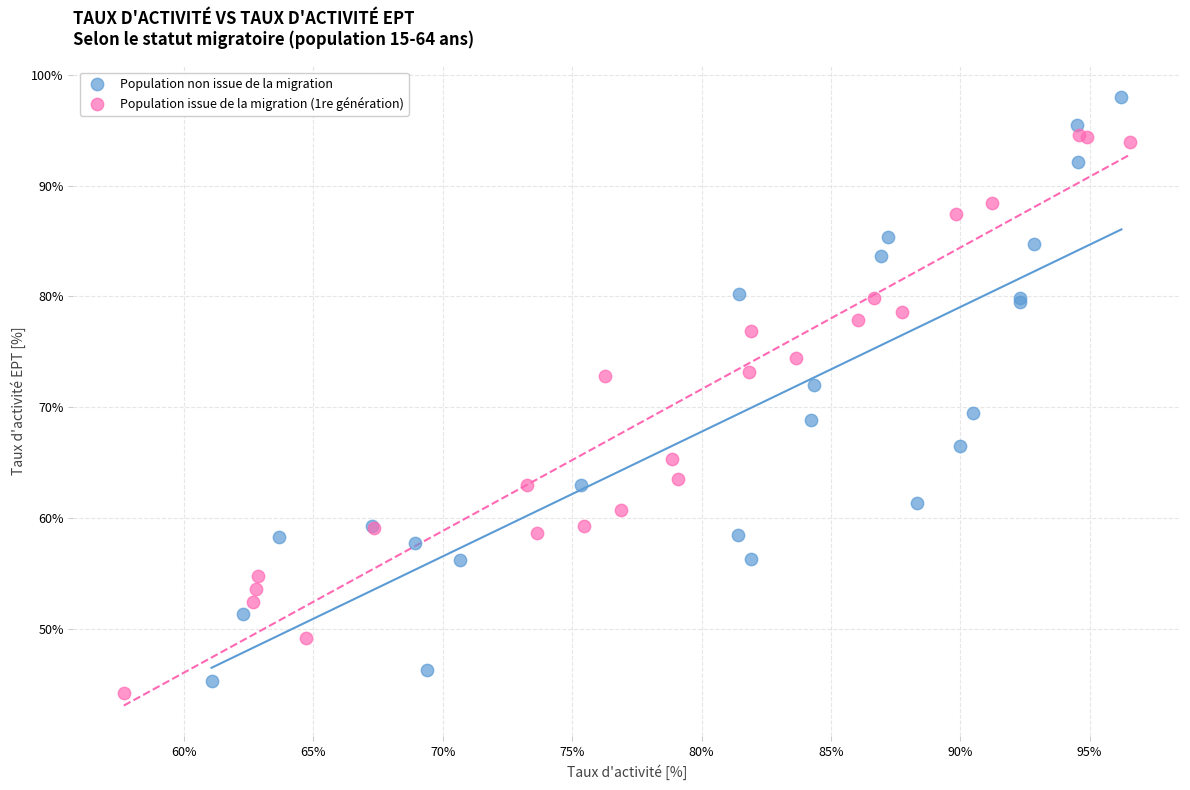

Which series has the widest spread of Y values?

Population non issue de la migration